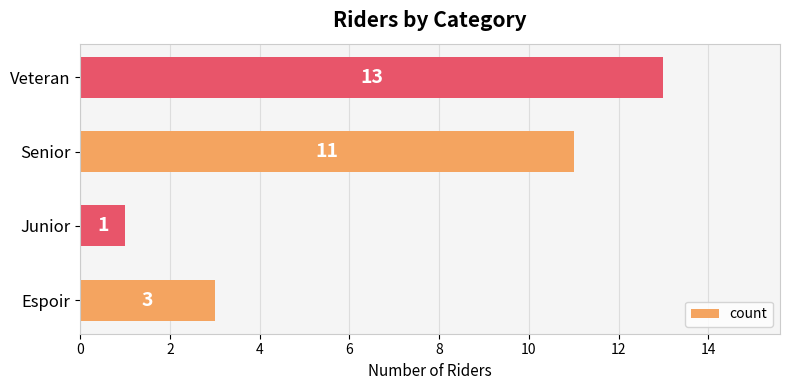

Is it true that the value at Senior is 11?

True